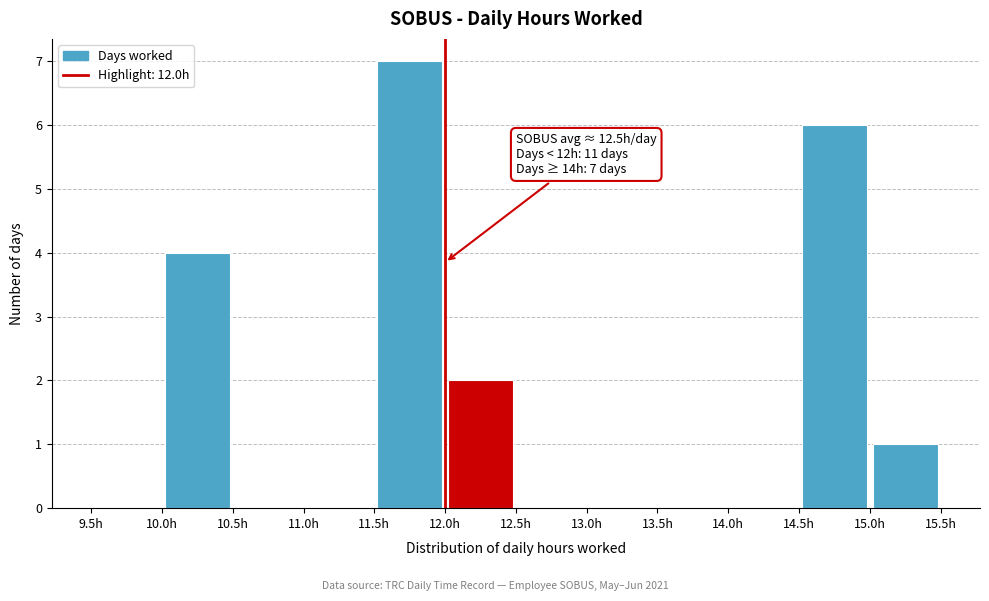

Which range on the x-axis has the tallest bar?

11.5 to 12.0